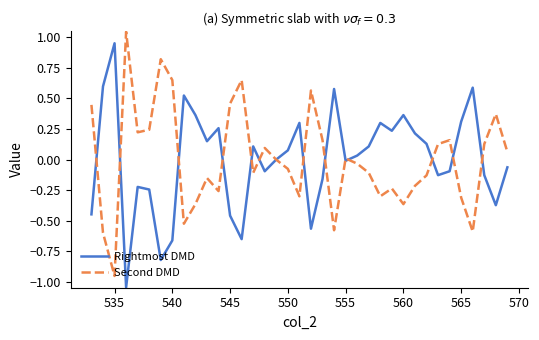

How many interior local valleys does the Second DMD series have?

10